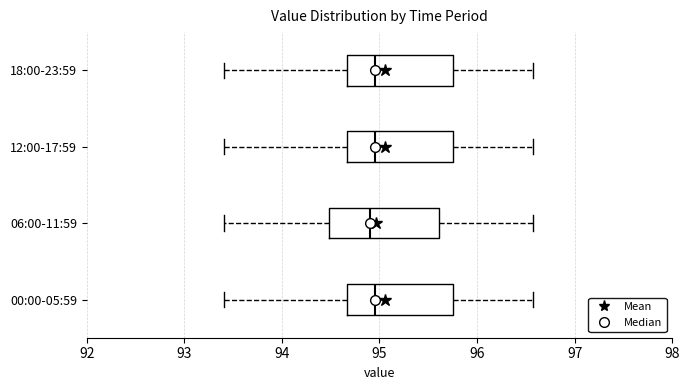

Reading bottom to top, read every box against the x-axis: the position of its median line, the range the box covers, and the ends of its whiskers. The values are not printed on the chart, so give them approximately, as read against the axis.

00:00-05:59: median 95.0, box 94.7 to 95.8, whiskers 93.4 to 96.6
06:00-11:59: median 94.9, box 94.5 to 95.6, whiskers 93.4 to 96.6
12:00-17:59: median 95.0, box 94.7 to 95.8, whiskers 93.4 to 96.6
18:00-23:59: median 95.0, box 94.7 to 95.8, whiskers 93.4 to 96.6